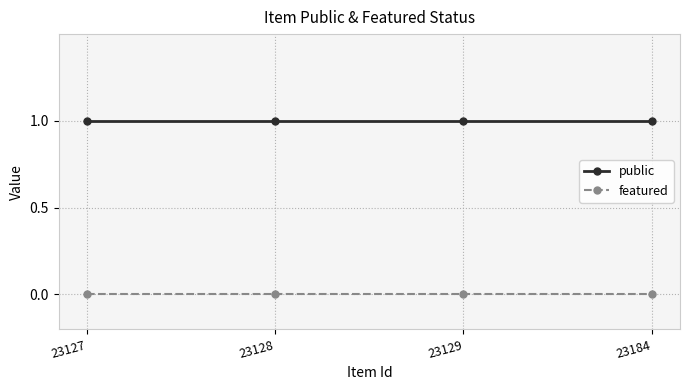

True or false: featured and public intersect in this chart.

False